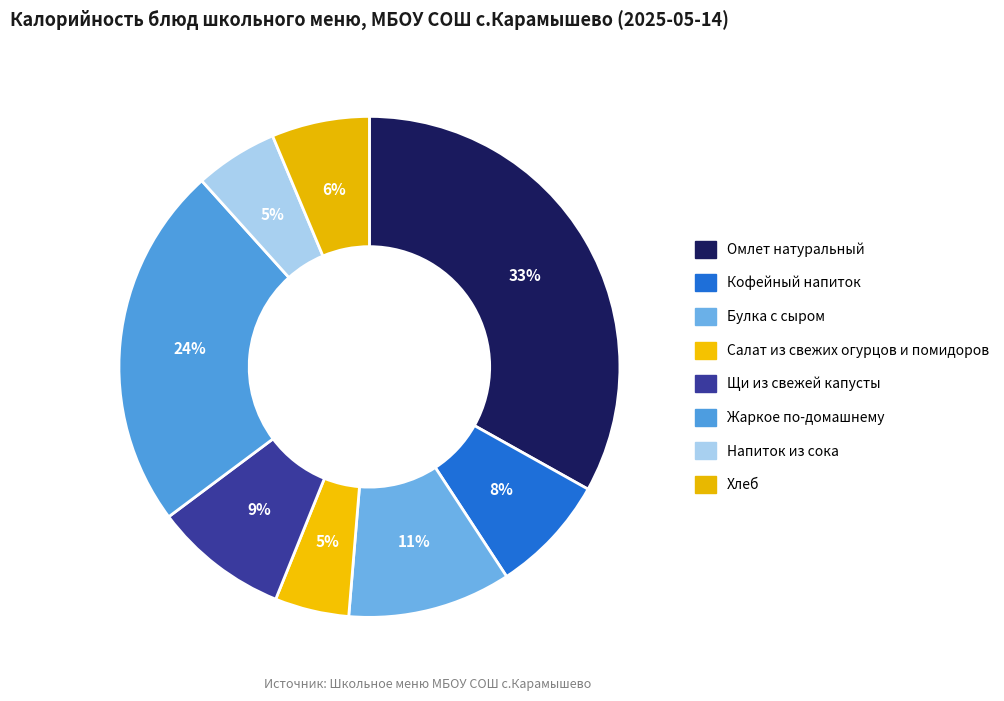

Does any single category account for the majority?

No